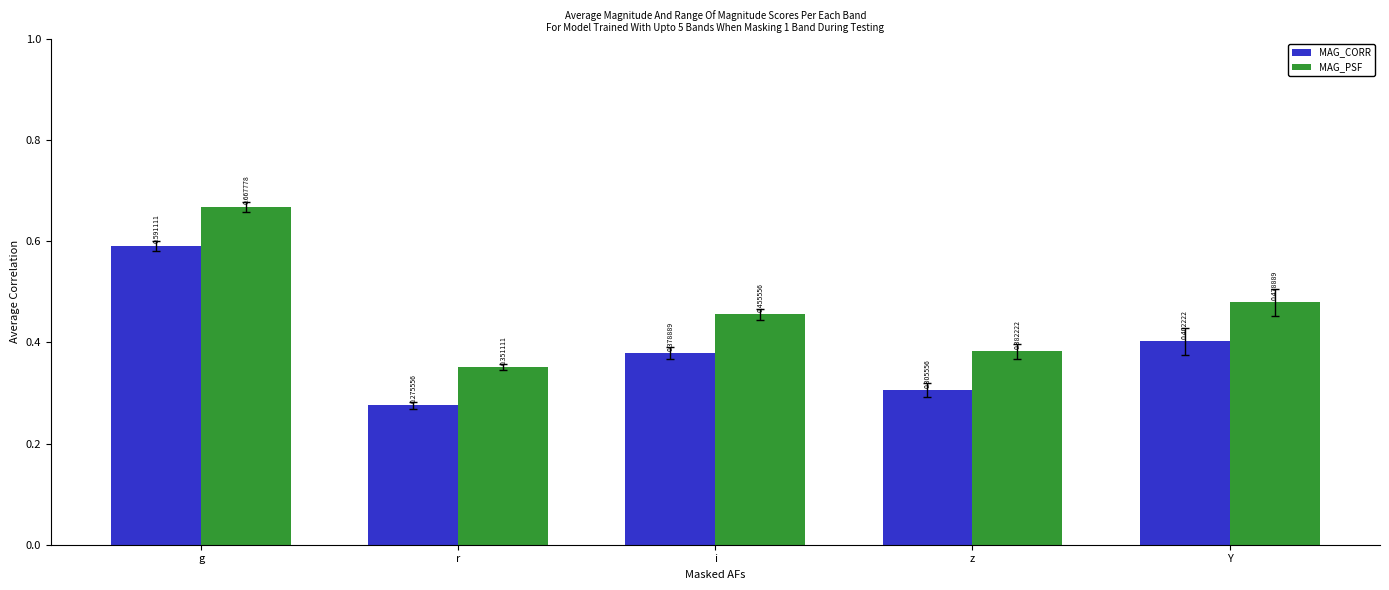

How many bars are there in total?

10